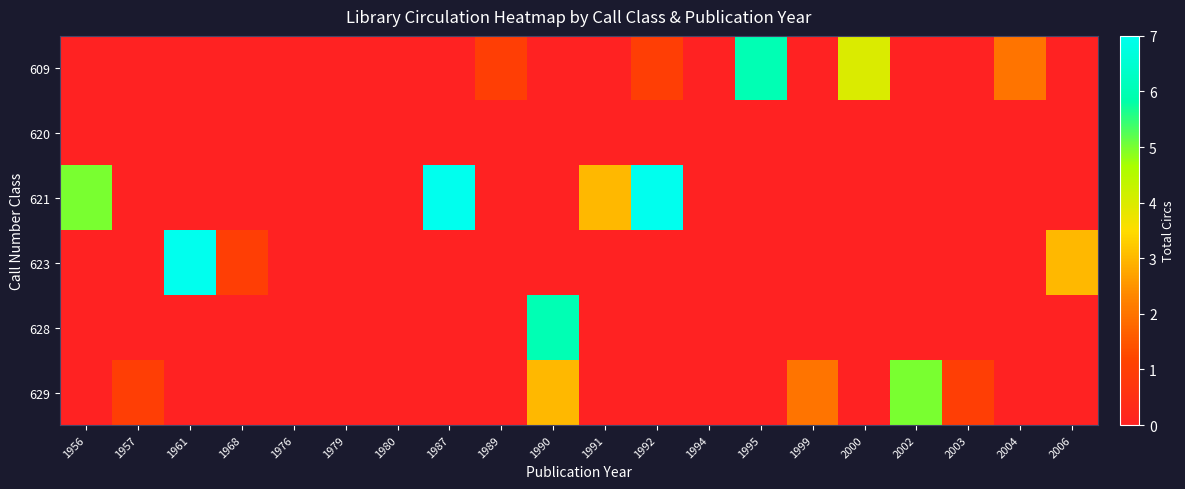

Which series changed the most between 1956 and 1980?

621